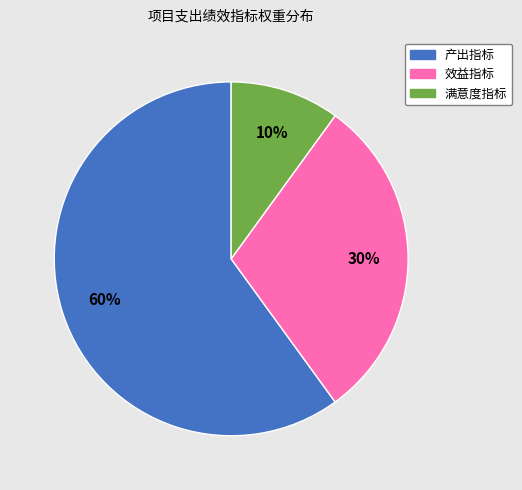

Is it true that 产出指标 is 73% of the pie?

False